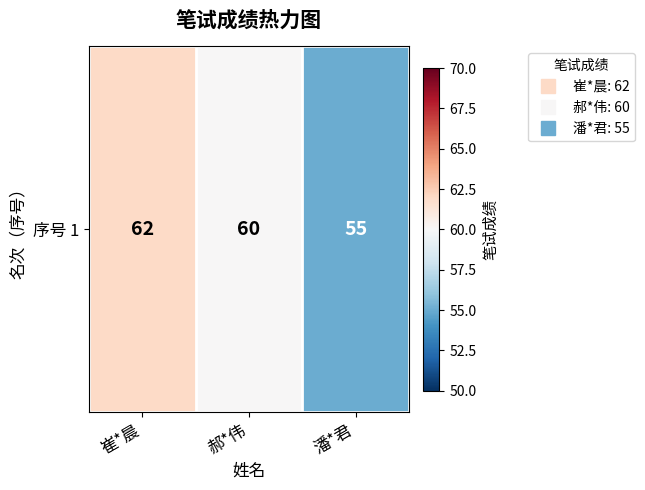

Which label corresponds to the smallest value in the chart?

潘*君